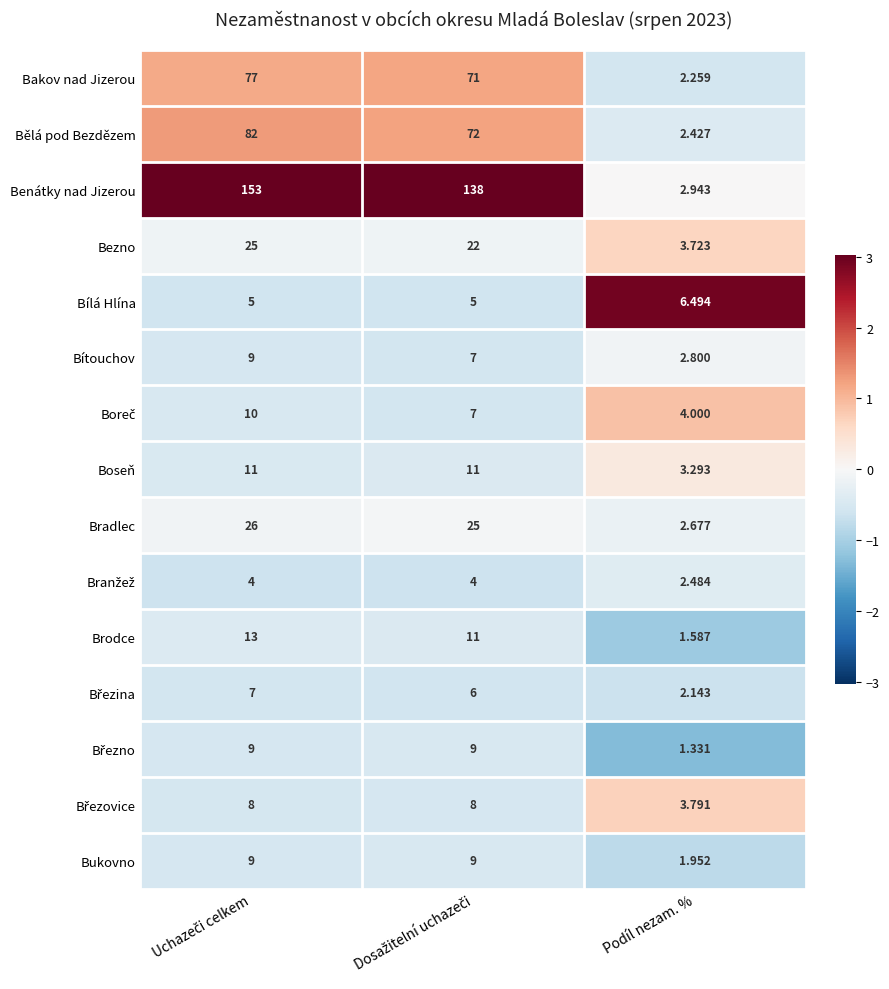

Which series has the widest spread of values?

Benátky nad Jizerou